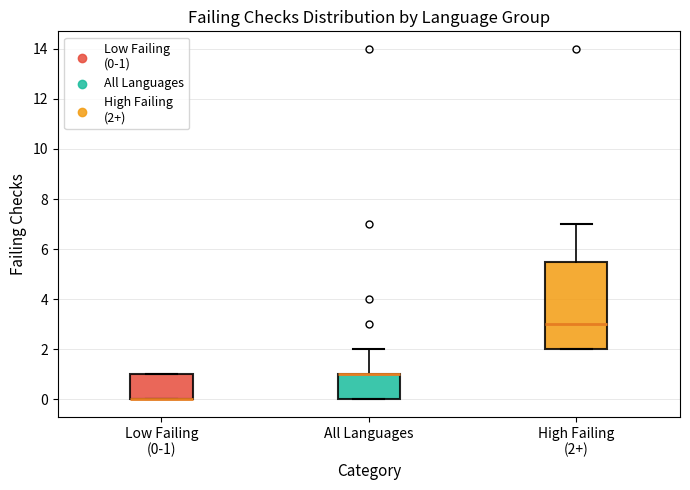

Where is the upper edge of the box for All Languages on the y-axis? The values are not printed on the chart, so give them approximately, as read against the axis.

1.0